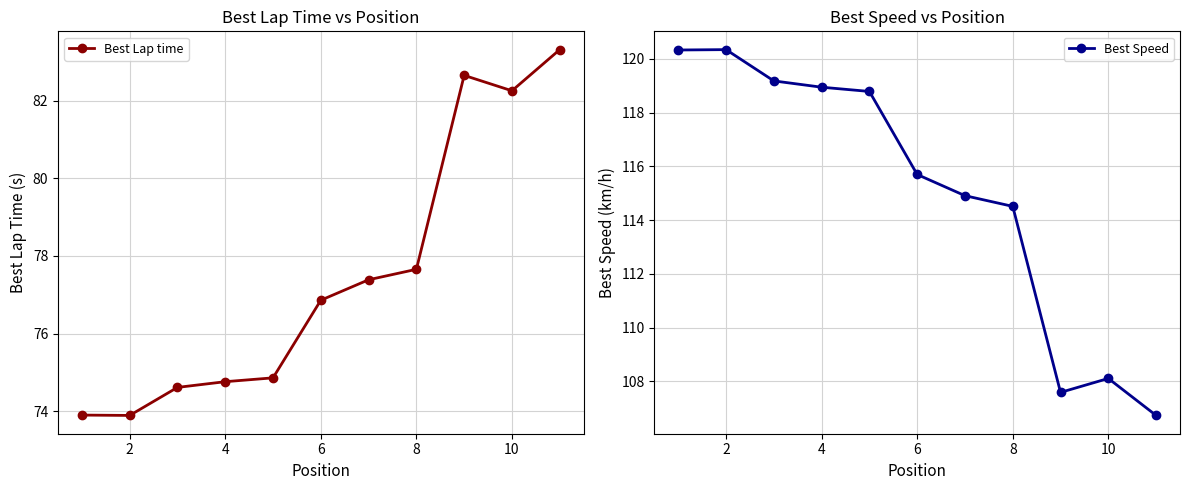

Is this an area chart (filled region under the line)?

No